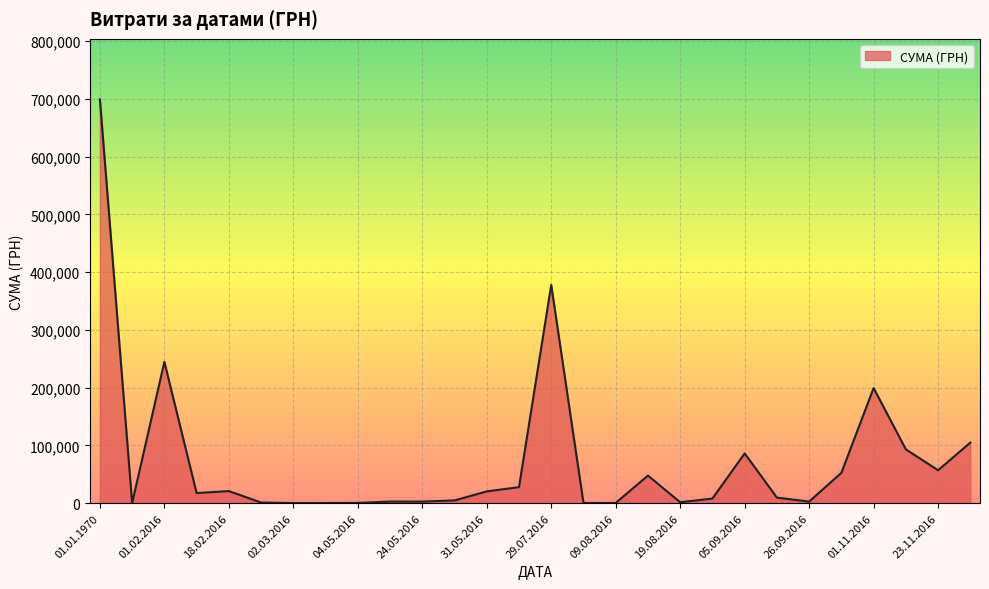

What is the maximum value shown in the chart?

698946.6